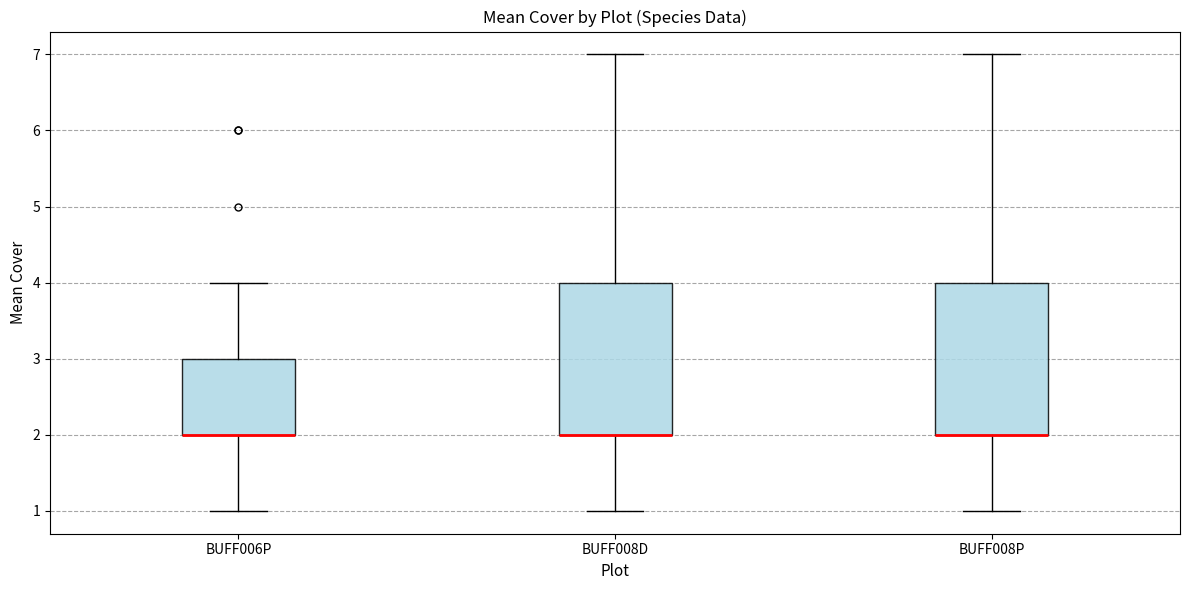

Where does the lower whisker of the box for BUFF008D end on the y-axis? The values are not printed on the chart, so give them approximately, as read against the axis.

1